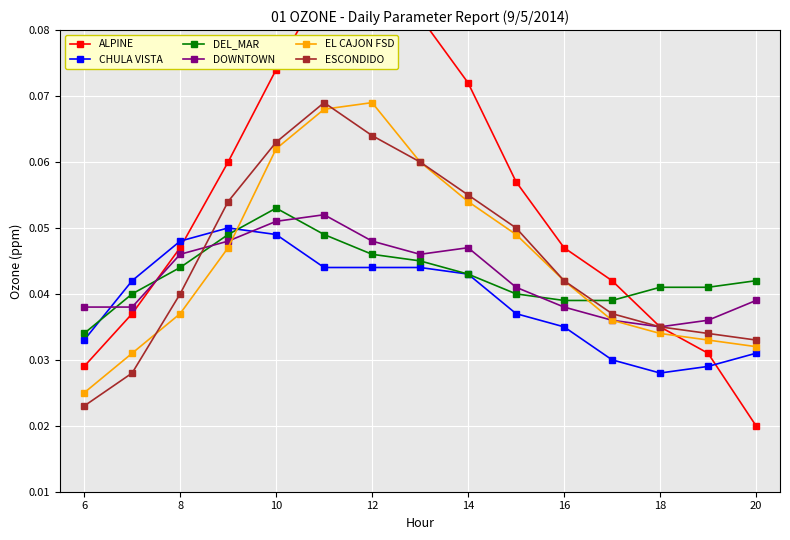

At how many categories does at least one series exceed 0?

15